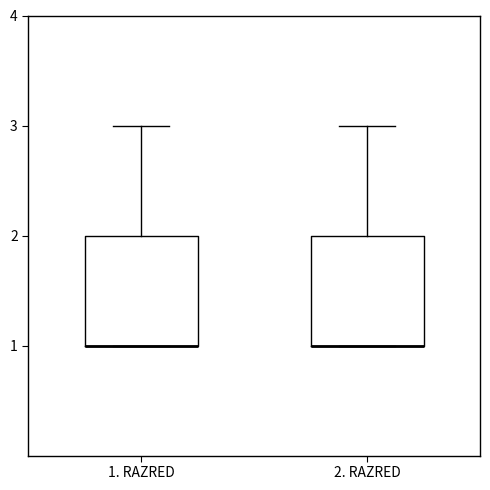

Reading left to right, transcribe this box plot: for each box, give where its median line is, the range the box spans, and where its two whiskers end, as read against the y-axis. The values are not printed on the chart, so give them approximately, as read against the axis.

1. RAZRED: median 1 (drawn on the box's lower edge), box 1 to 2, whiskers 1 to 3
2. RAZRED: median 1 (drawn on the box's lower edge), box 1 to 2, whiskers 1 to 3